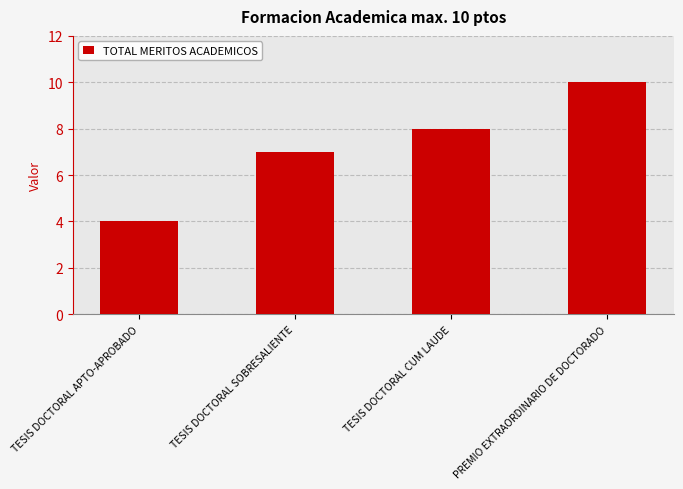

How many values are below 8?

2